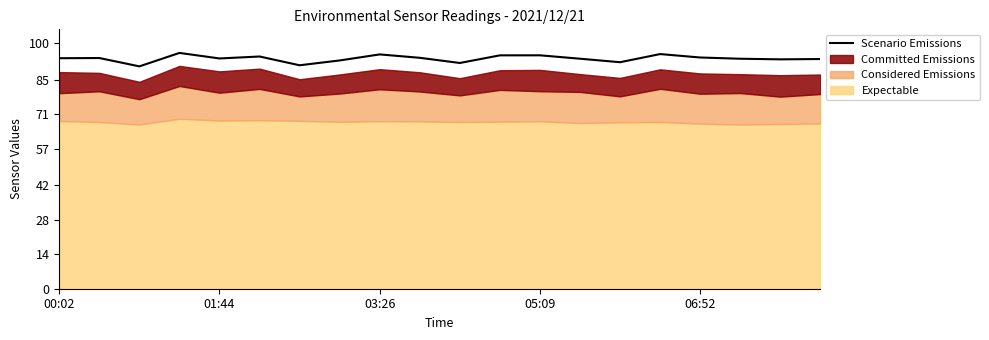

True or false: there are more than 1 points higher than both neighbors.

True